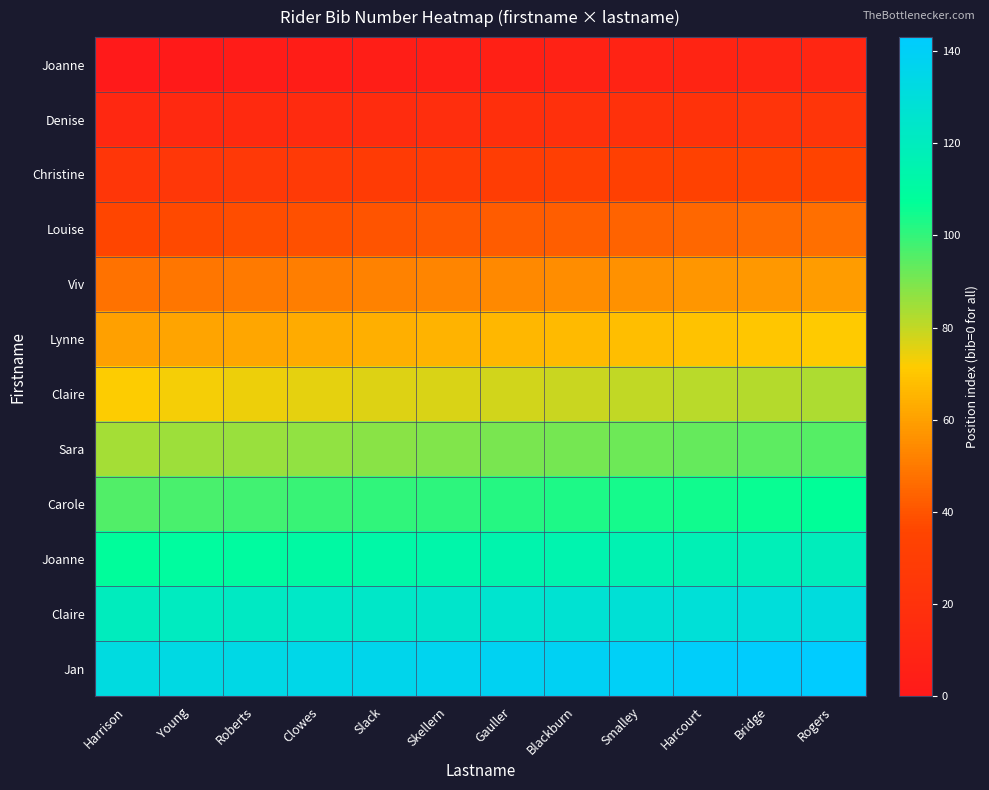

What is the difference between the highest and lowest values at Roberts?

132